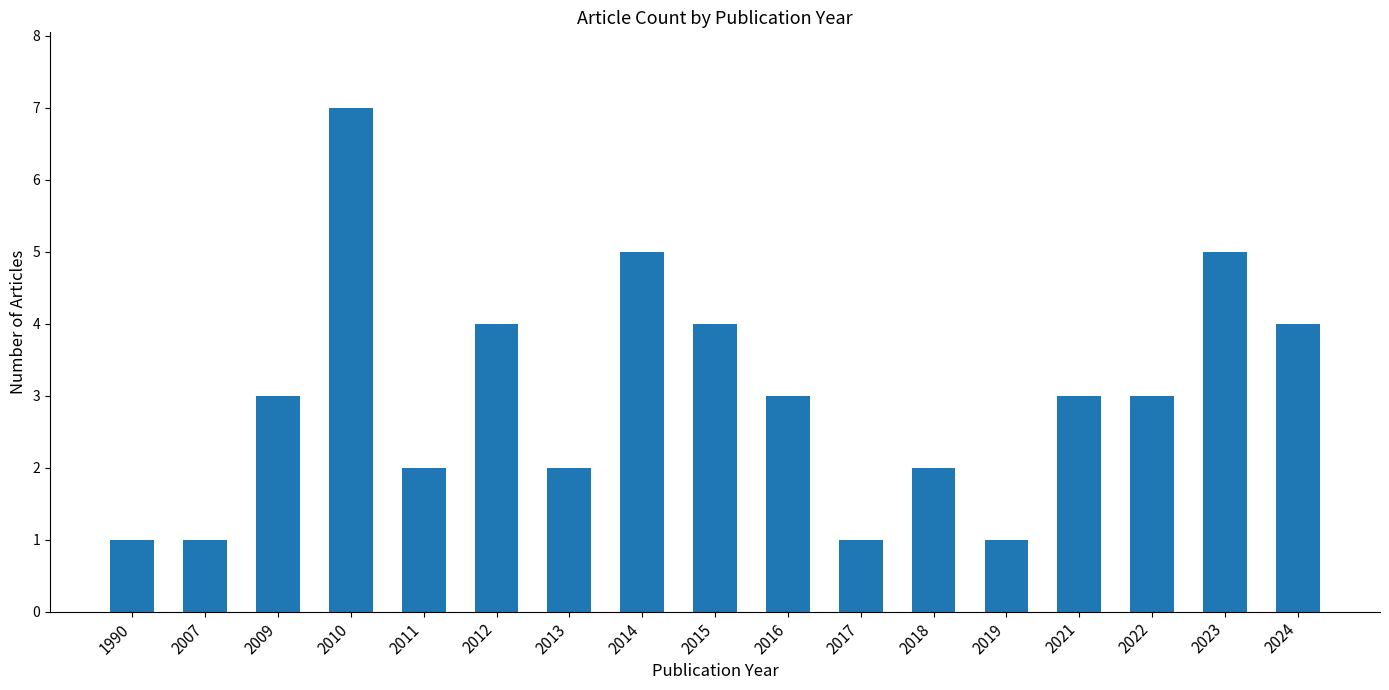

What is the sum of the values at 1990 and 2013?

3